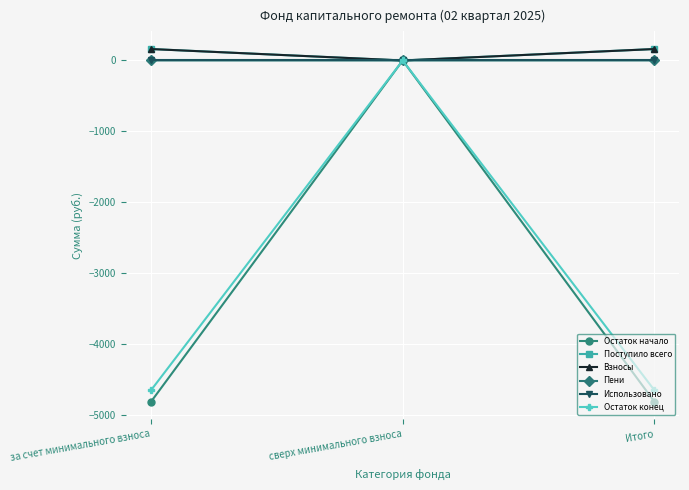

What is the sum of all Пени values?

1.0